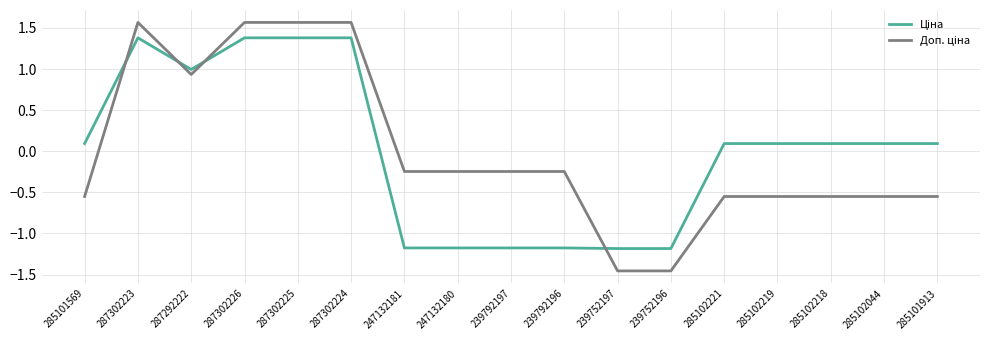

What is the maximum value shown in the chart?

1.6